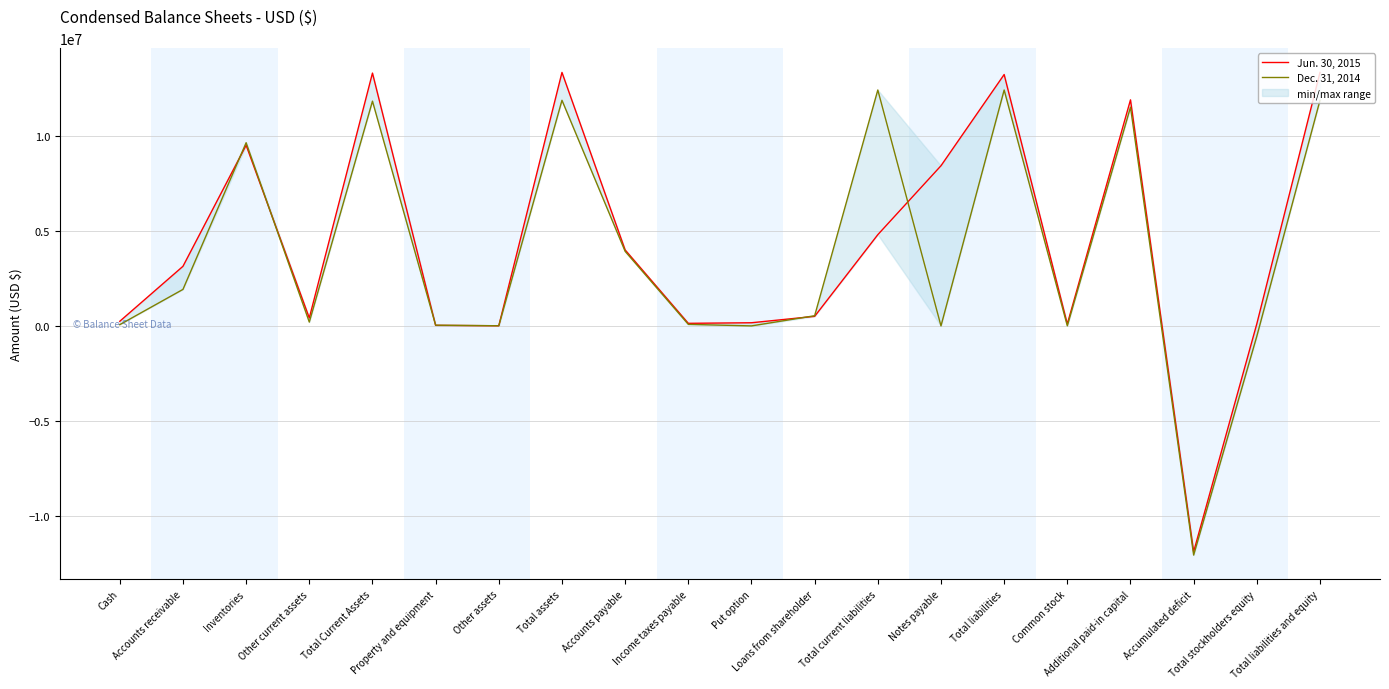

What position from the right is Total stockholders equity?

2